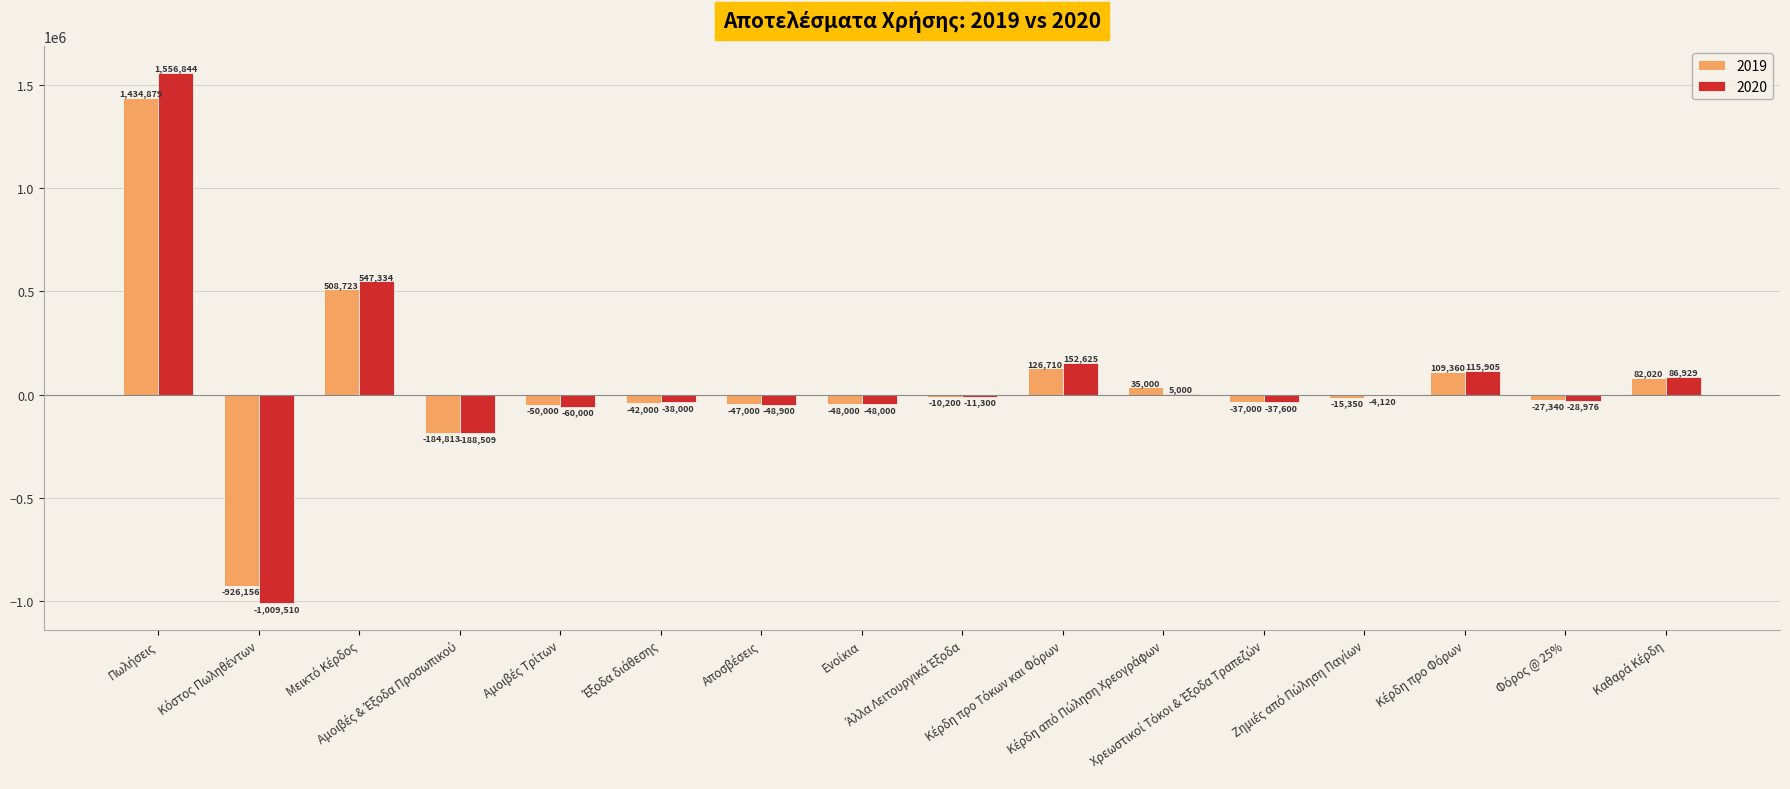

What is the highest value of the 2019 series?

1434879